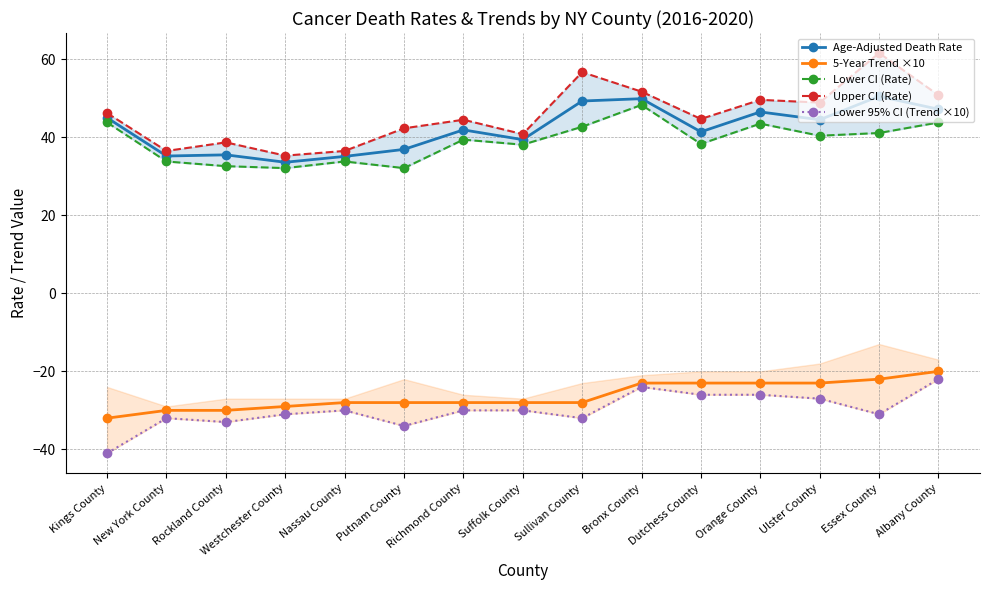

What is the smallest value displayed?

-41.0